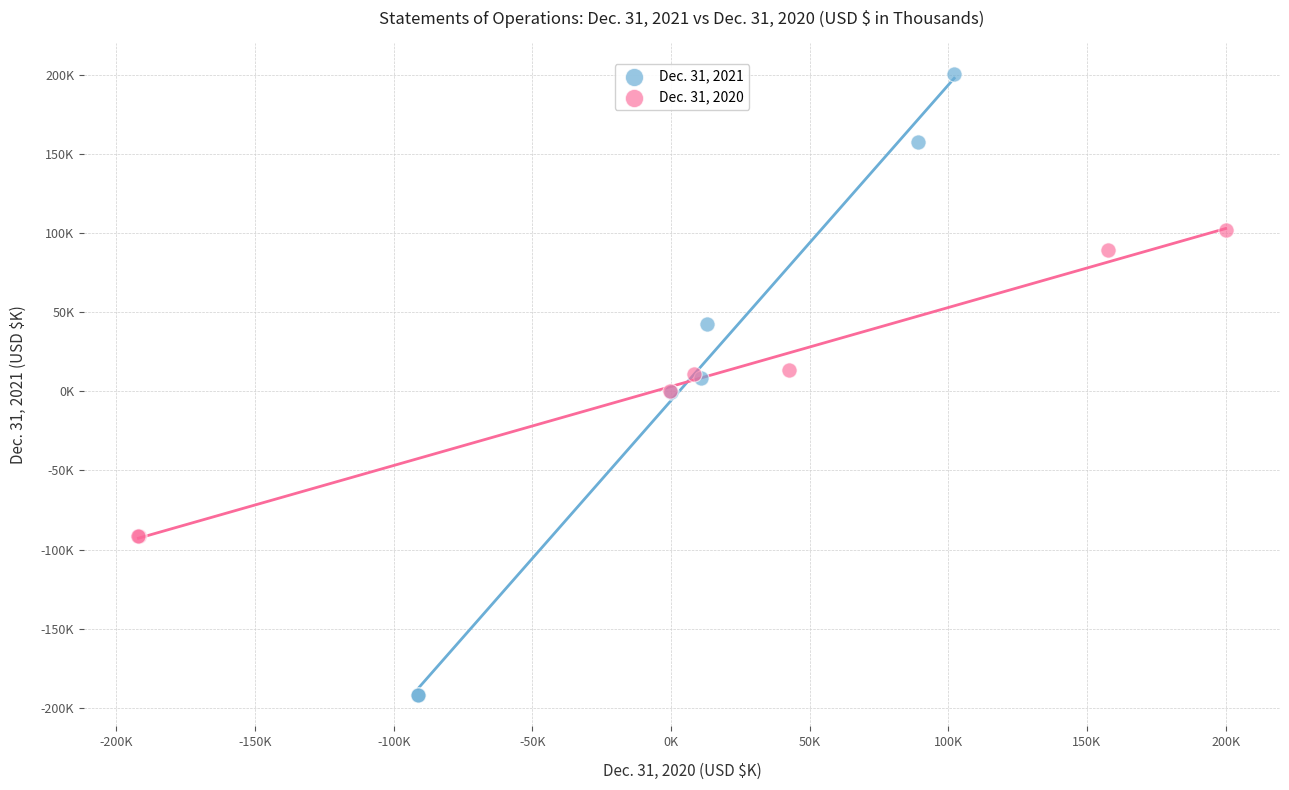

What are all the series names shown in the legend?

Dec. 31, 2021, Dec. 31, 2020